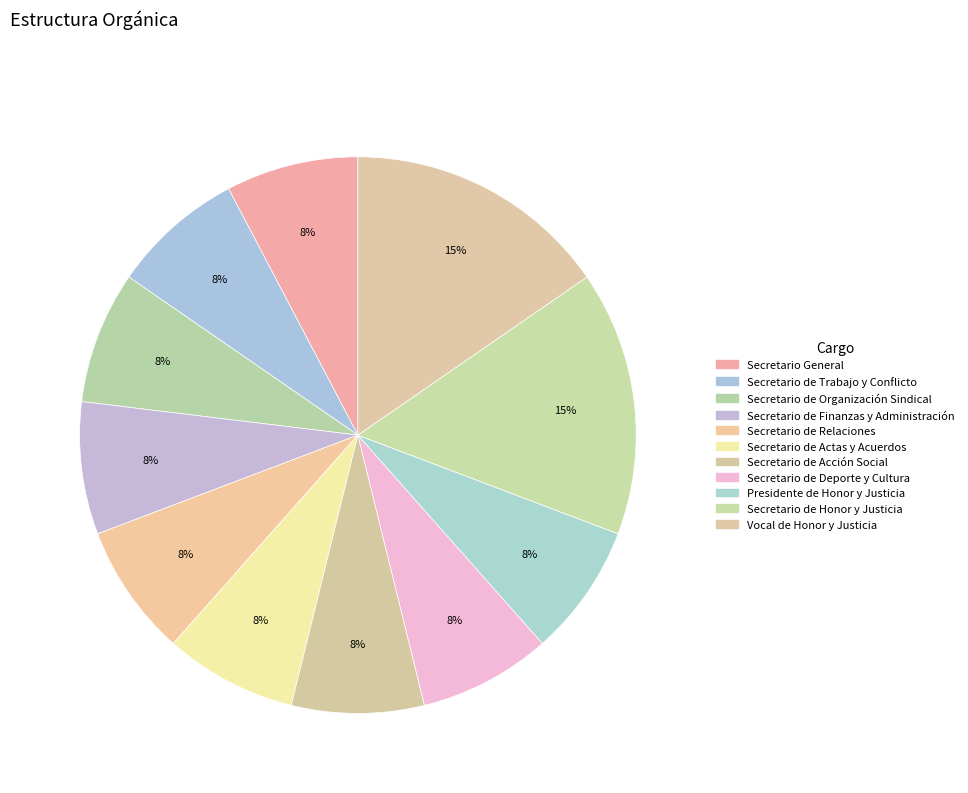

Does Vocal de Honor y Justicia represent more than half of the total?

No